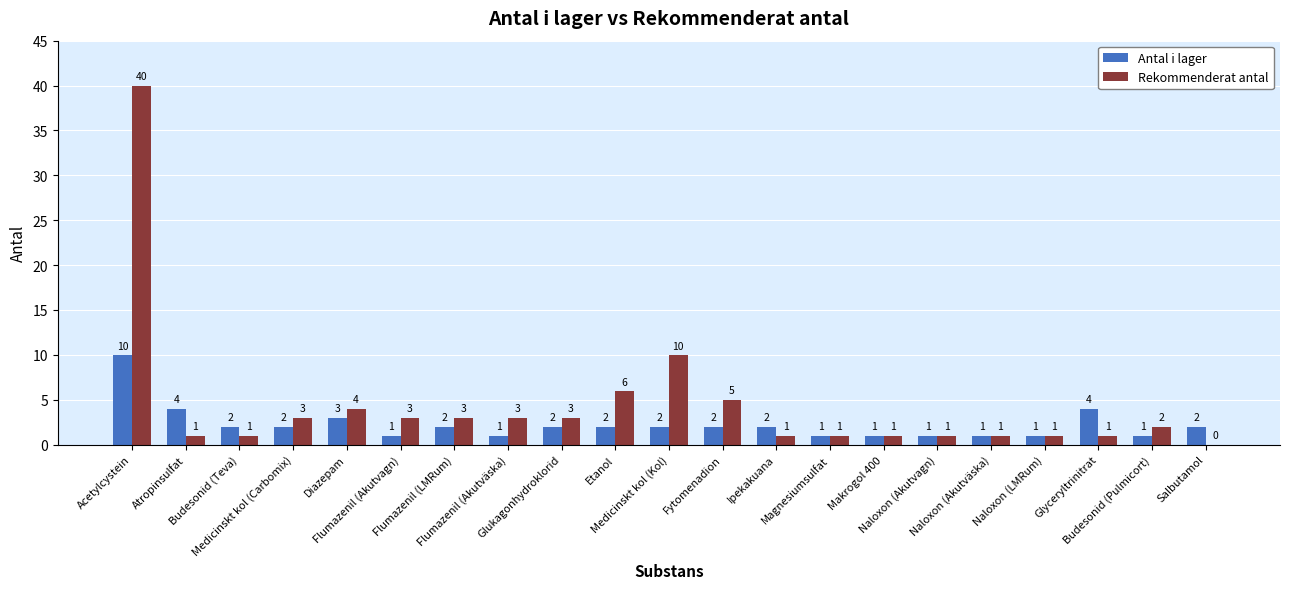

Which series has the largest range (max minus min)?

Rekommenderat antal